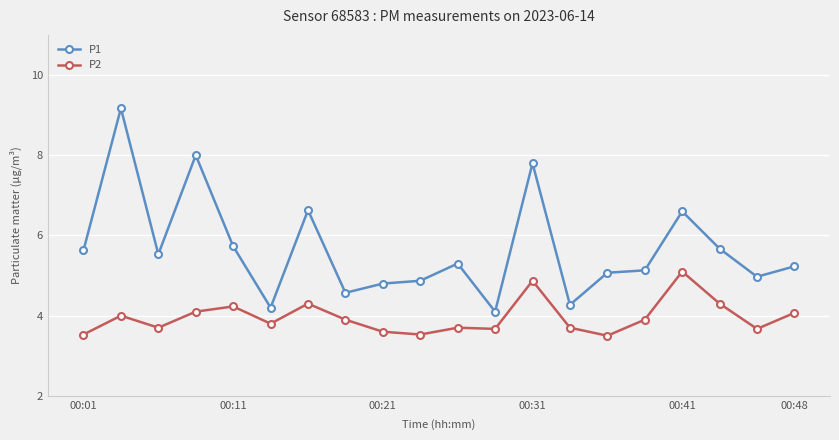

List the series in order of their peak value, highest first.

P1, P2